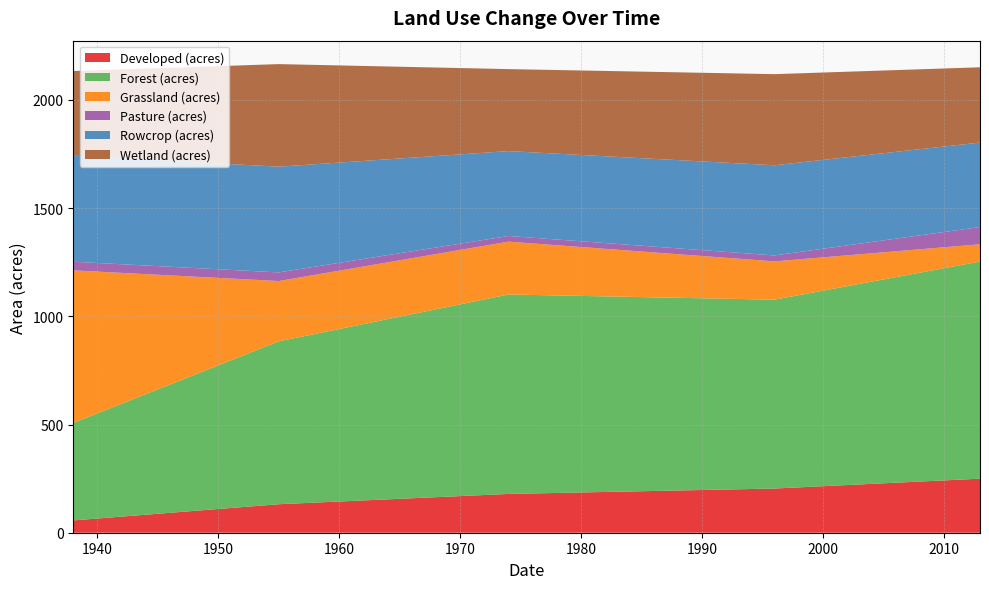

Reading left to right, list all the values displayed in this chart.

Developed (acres): 56.9	131.7	179.3	204.2	249.7
Forest (acres): 450.6	752.7	921.6	872.6	1003.6
Grassland (acres): 704.8	278.6	244.2	177.0	79.6
Pasture (acres): 39.9	39.9	26.2	27.5	79.6
Rowcrop (acres): 490.1	488.5	392.2	416.6	390.5
Wetland (acres): 391.1	474.1	378.9	421.1	347.7